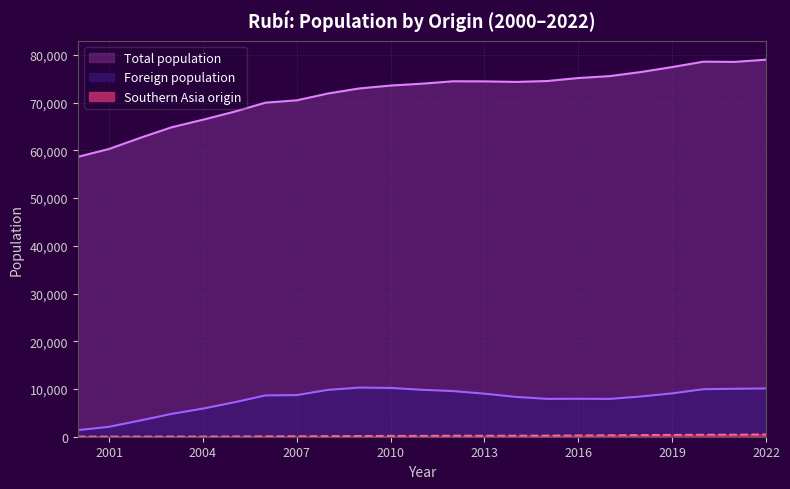

Between 2005 and 2000, which is larger?

2005